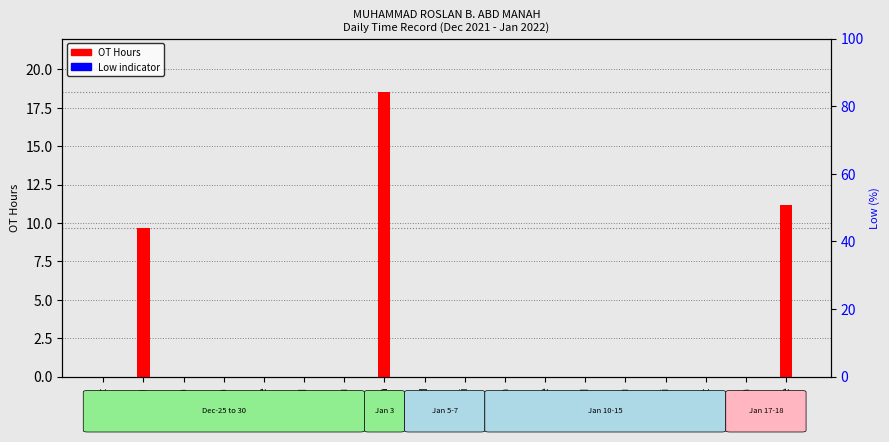

At 25-Sat, list the series in order from smallest to largest.

OT Hours, Low